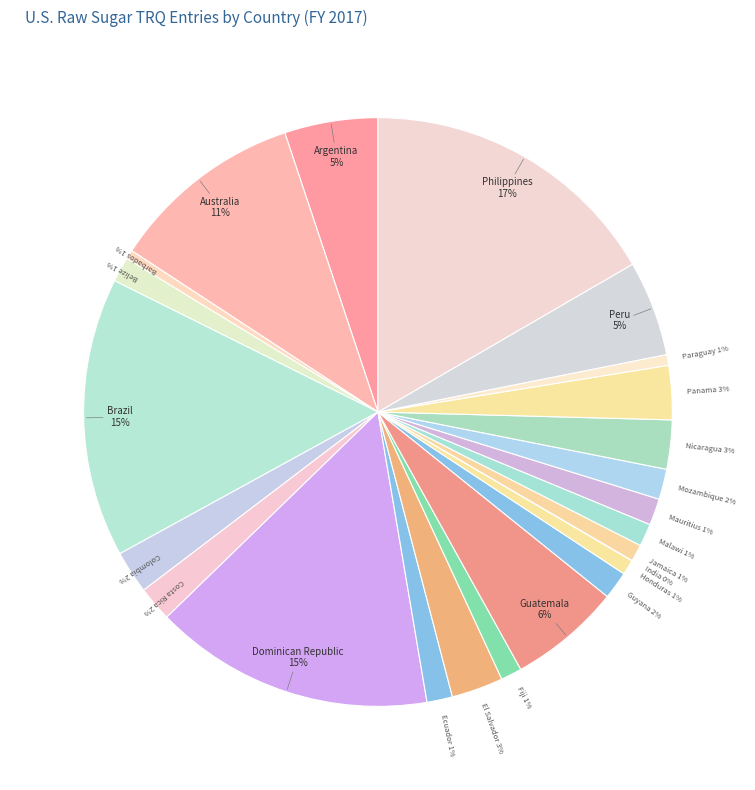

Between Argentina and Mauritius, which is larger?

Argentina